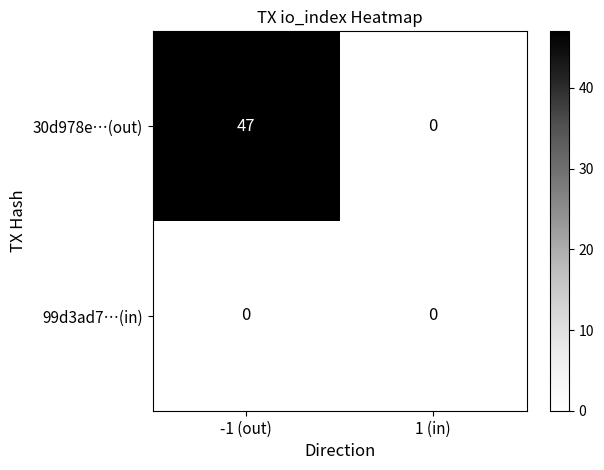

The value of 99d3ad7…(in) at 1 (in) is 0. True or false?

True